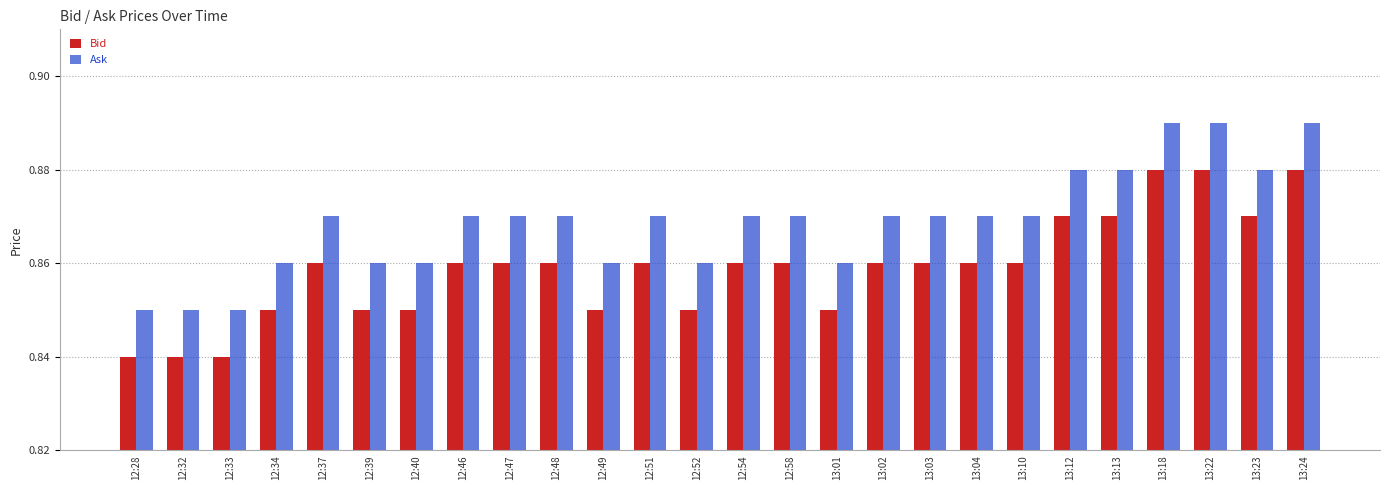

At how many categories does at least one series exceed 0?

26